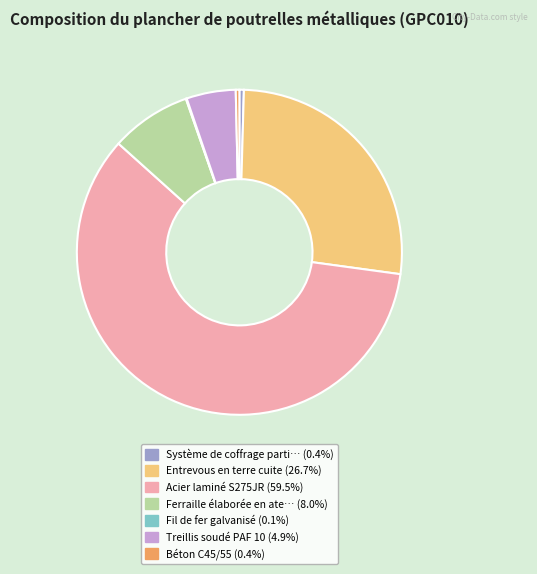

Is there any slice that represents more than half of the pie?

Yes